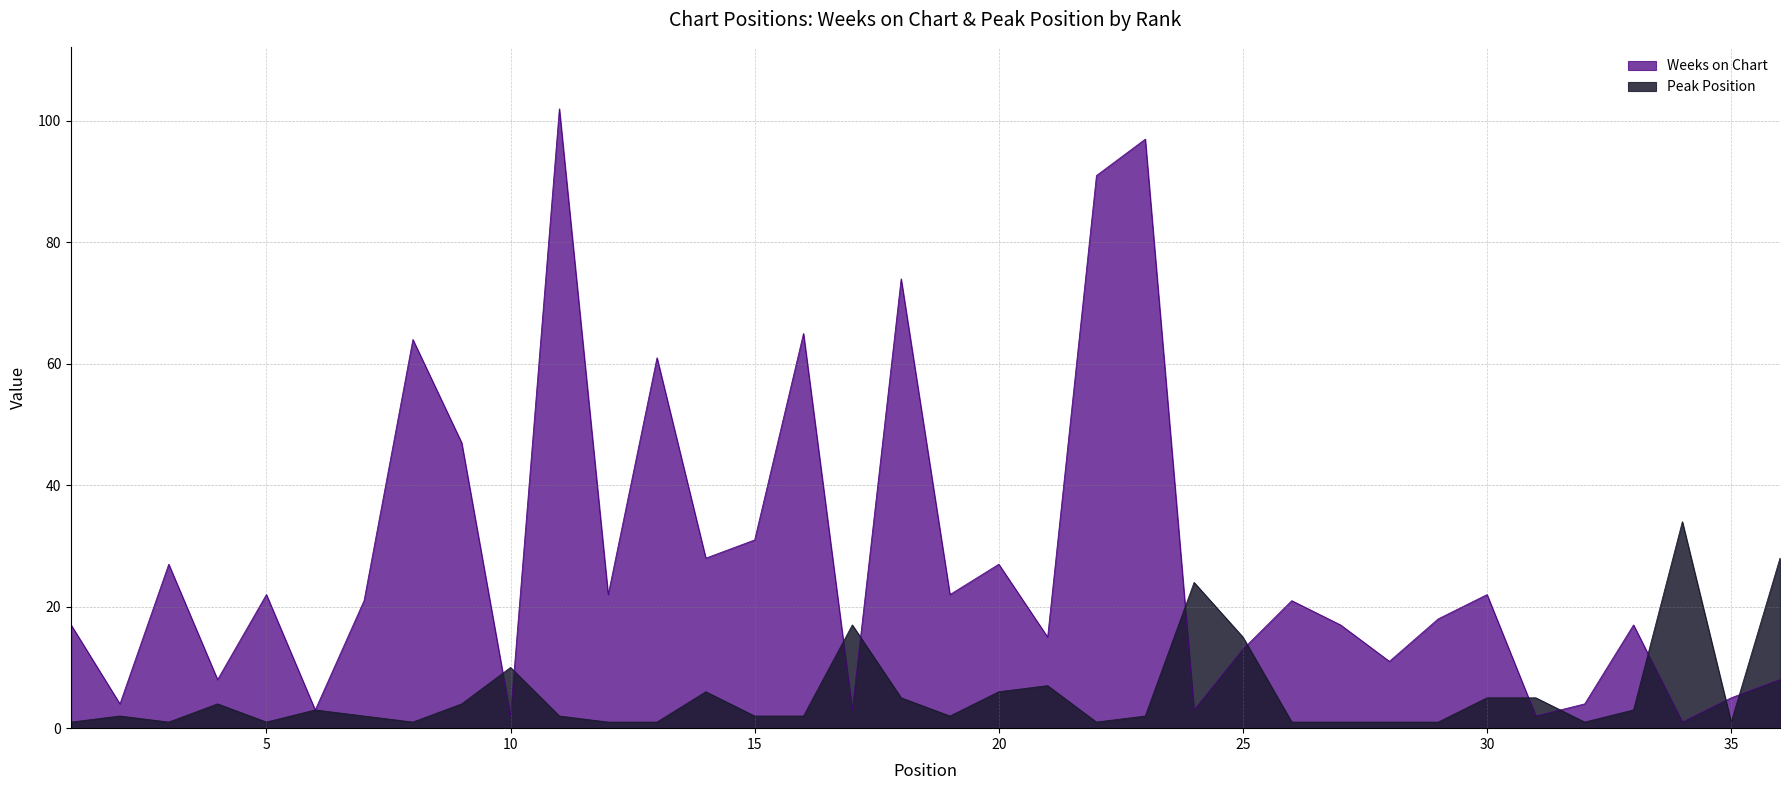

Rank the series by their average value, from lowest to highest.

Peak Position, Weeks on Chart